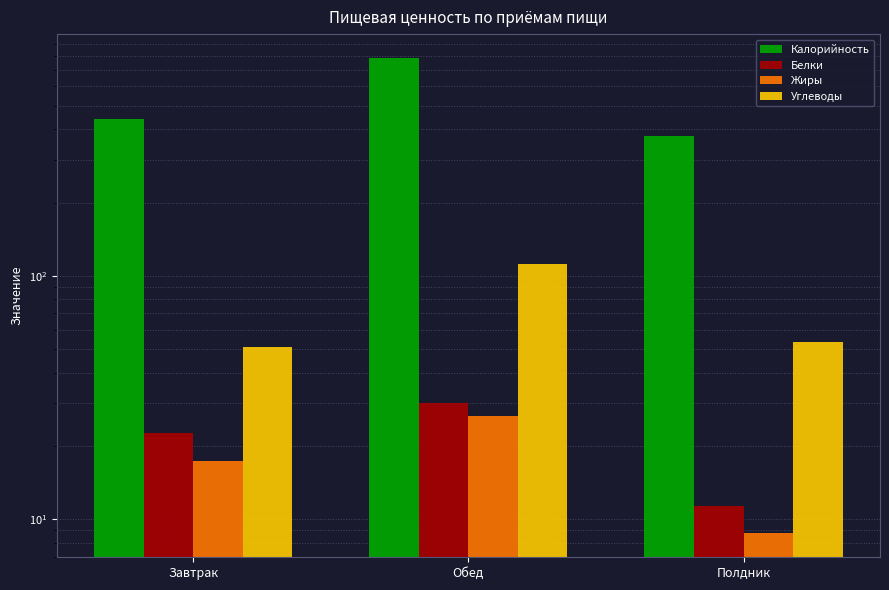

Is it true that Углеводы equals 75.2 at Полдник?

False